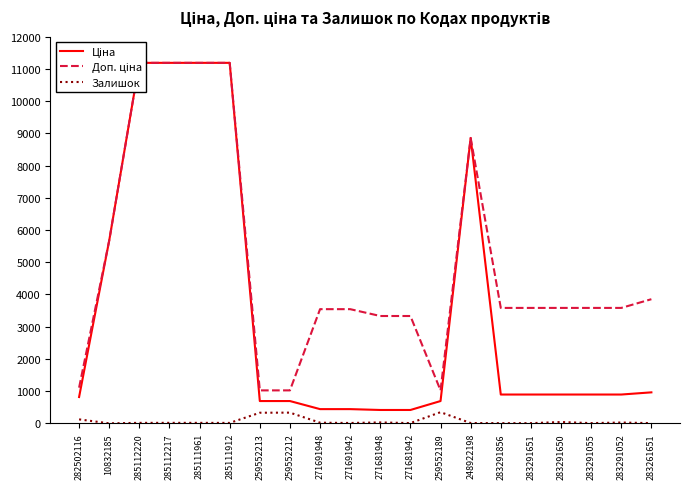

True or false: Ціна and Залишок intersect in this chart.

False